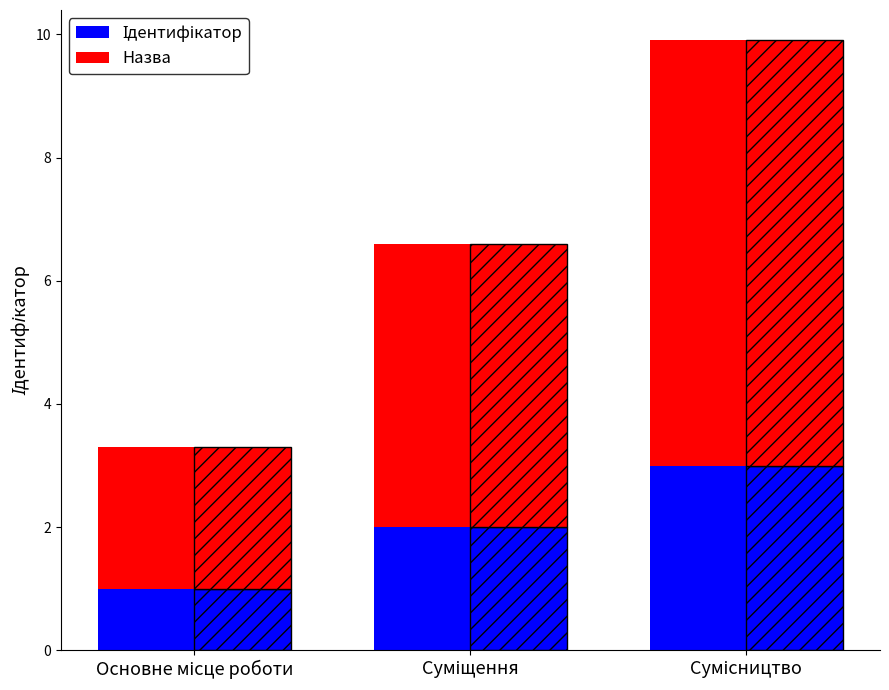

At how many categories does at least one series exceed 1?

3